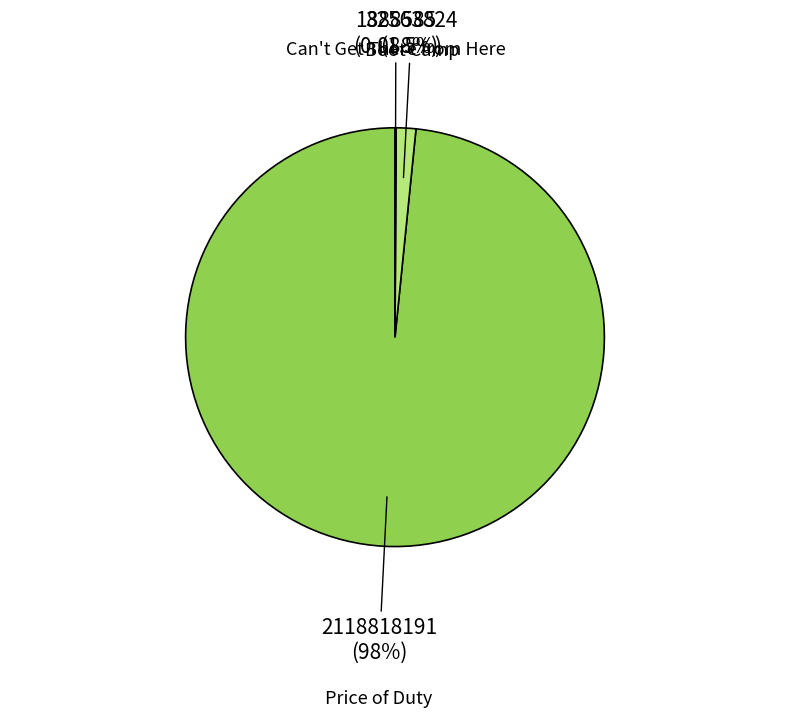

Is there any slice that represents more than half of the pie?

Yes